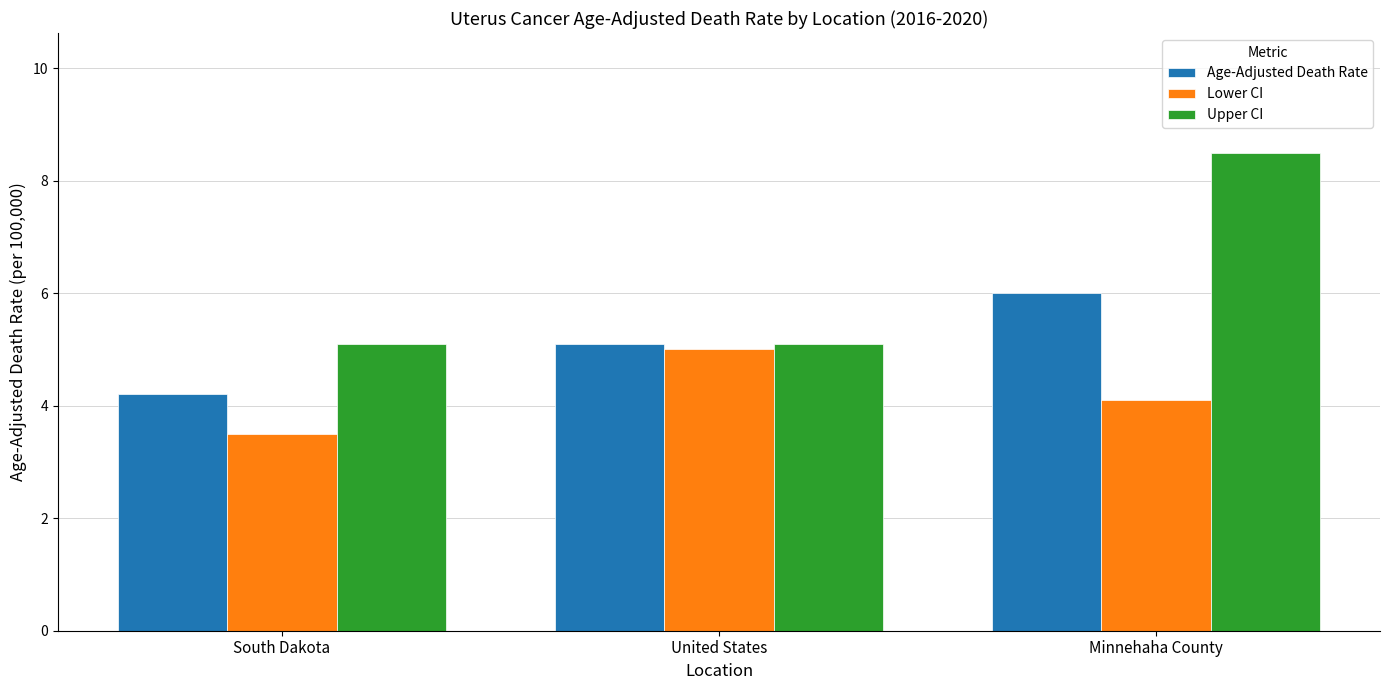

How many distinct data groups are displayed?

3